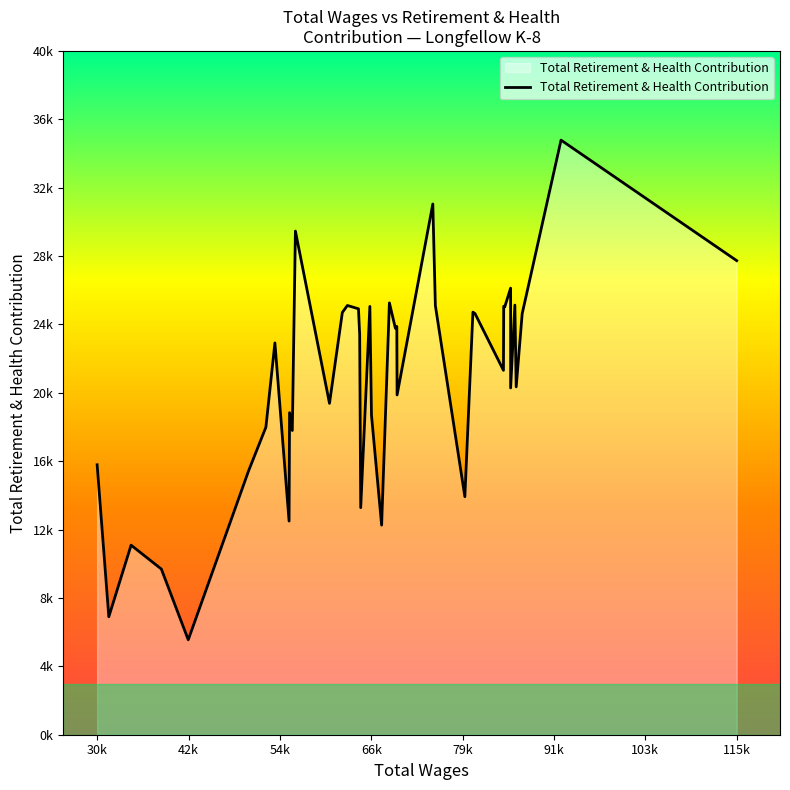

Does the chart have visible grid lines?

No